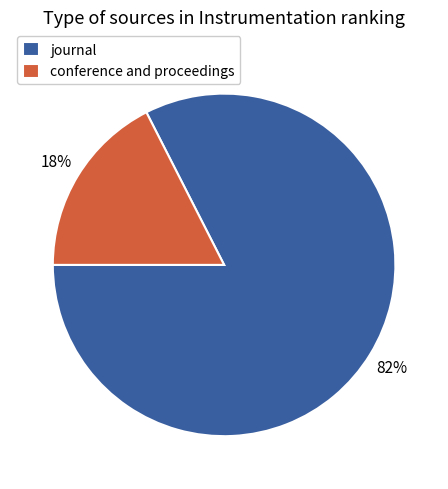

True or false: conference and proceedings accounts for 18% of the total.

True